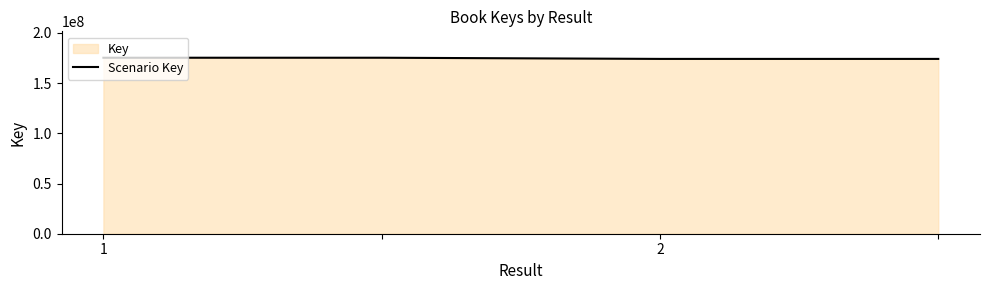

What is the maximum value shown in the chart?

175228219